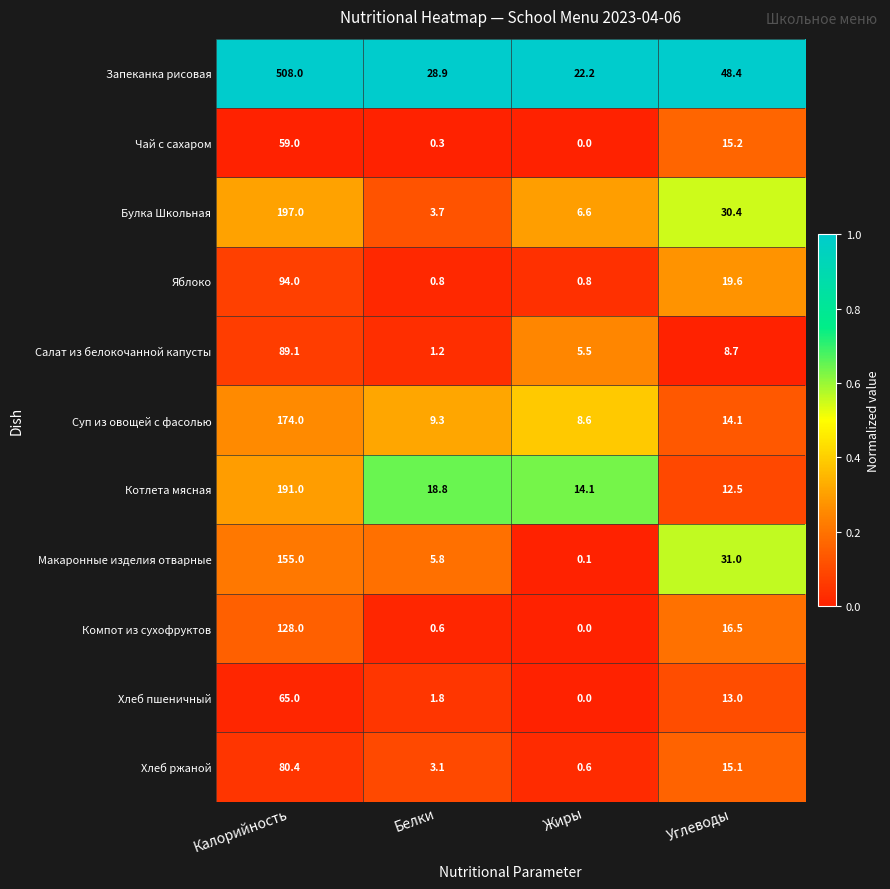

True or false: Запеканка рисовая has a value of 48.4 at Углеводы.

True